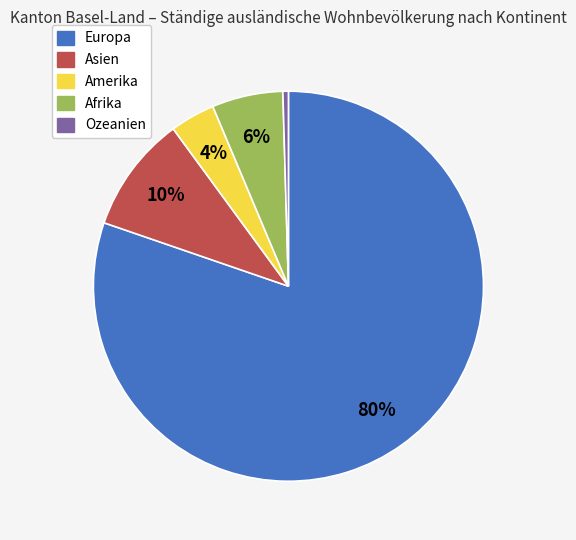

Which slice represents more than half of the pie?

Europa